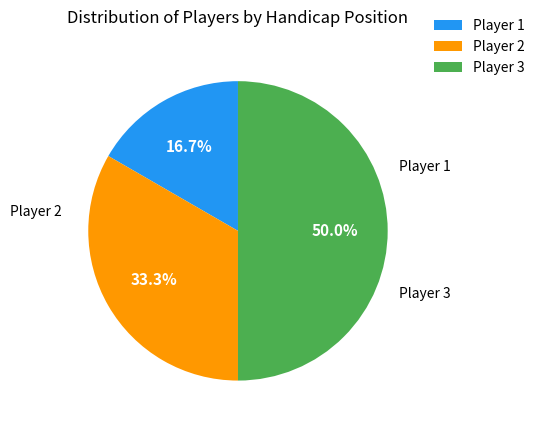

To the nearest percent, what is the difference between the largest and smallest slice percentages?

33%